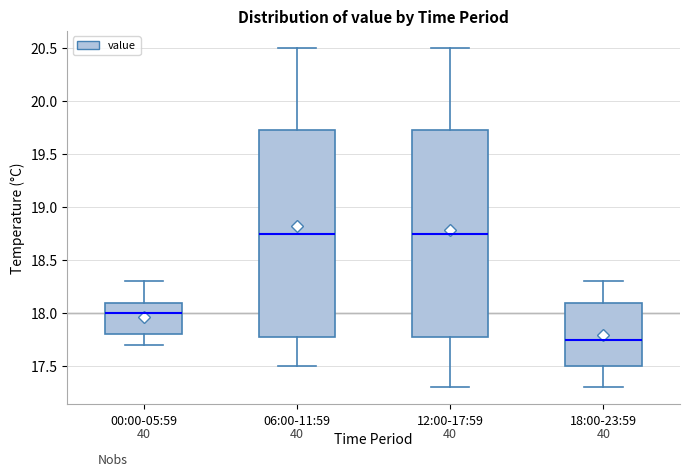

Where does the median line of the box for 12:00-17:59 sit on the y-axis? The values are not printed on the chart, so give them approximately, as read against the axis.

18.75